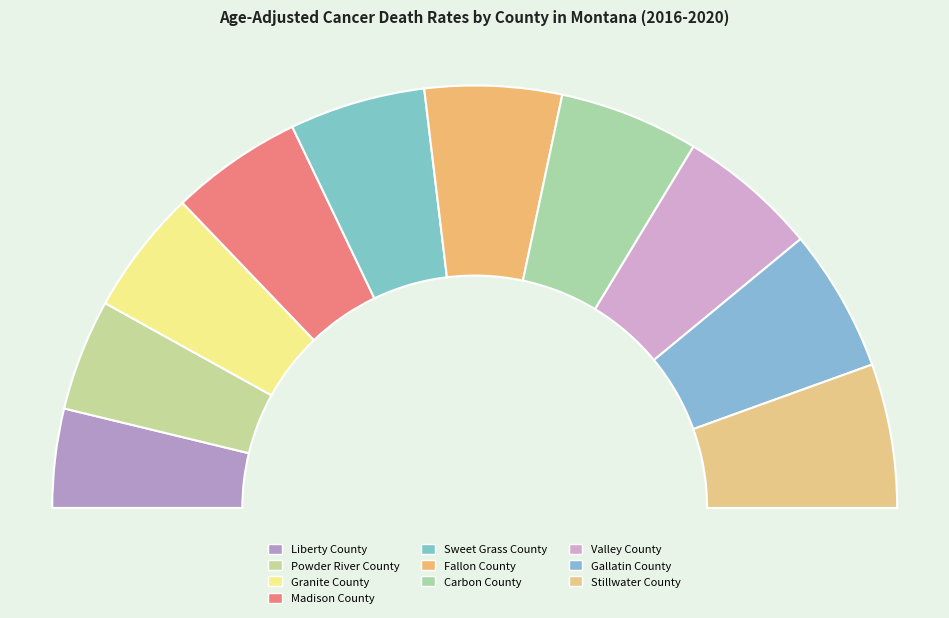

What is the total percentage of Carbon County and Liberty County?

18.2%